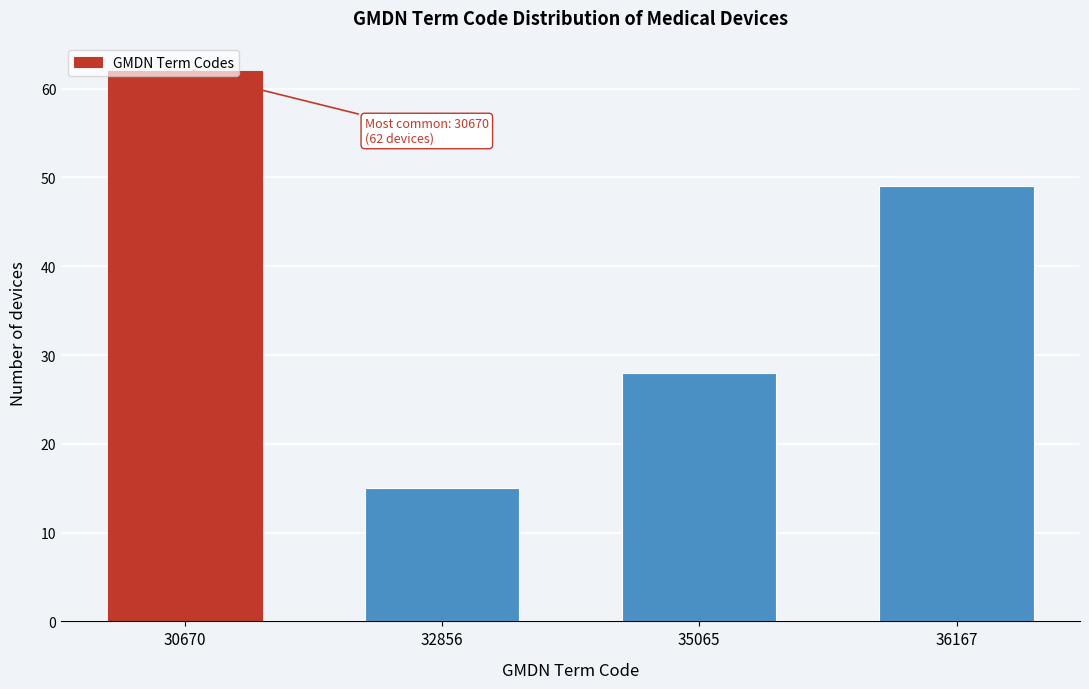

What is the difference between the maximum and minimum values?

47